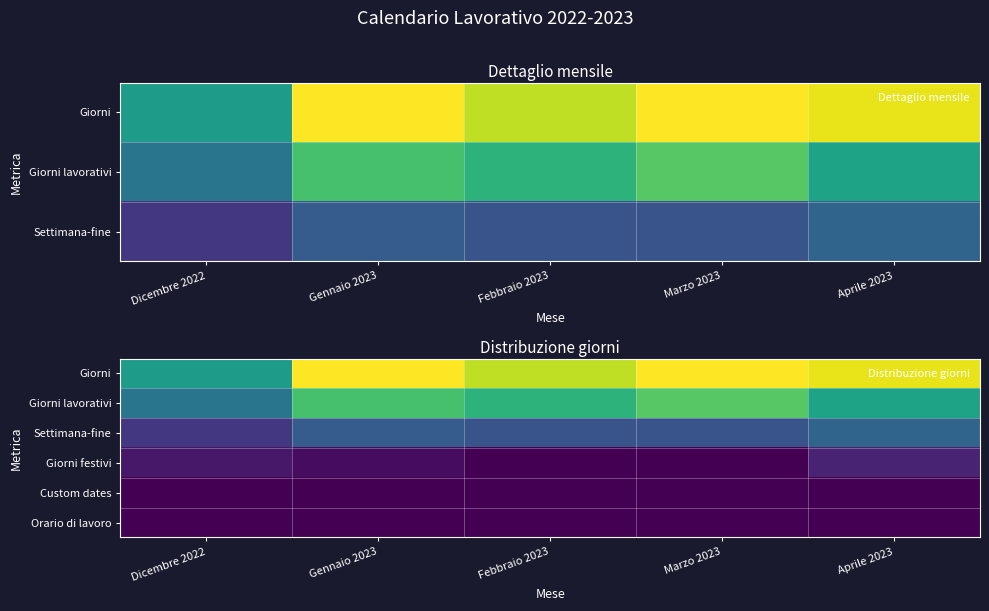

True or false: Giorni has a value of 44 at Febbraio 2023.

False